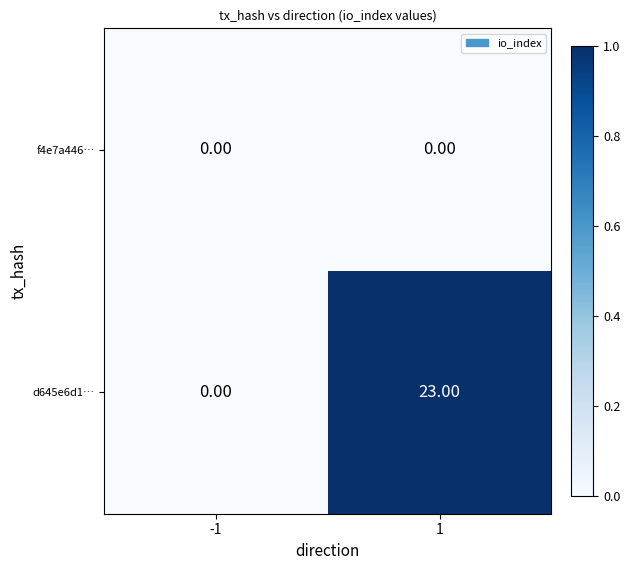

Which series has the largest total across all categories?

d645e6d1…